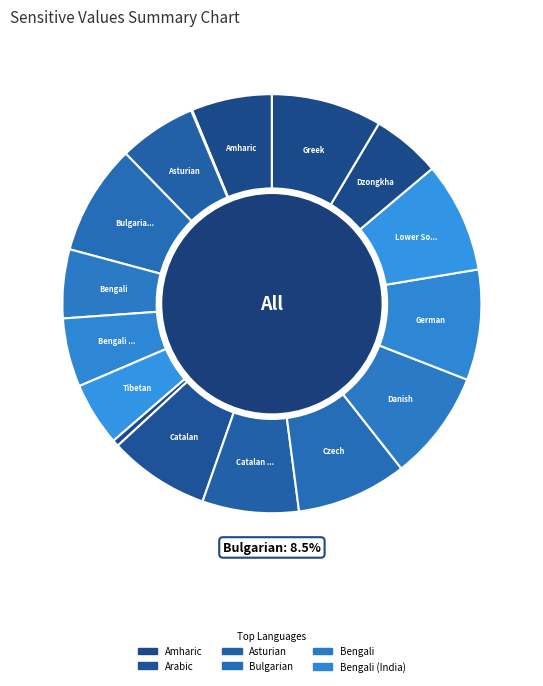

True or false: Bengali (India) accounts for 5% of the total.

True